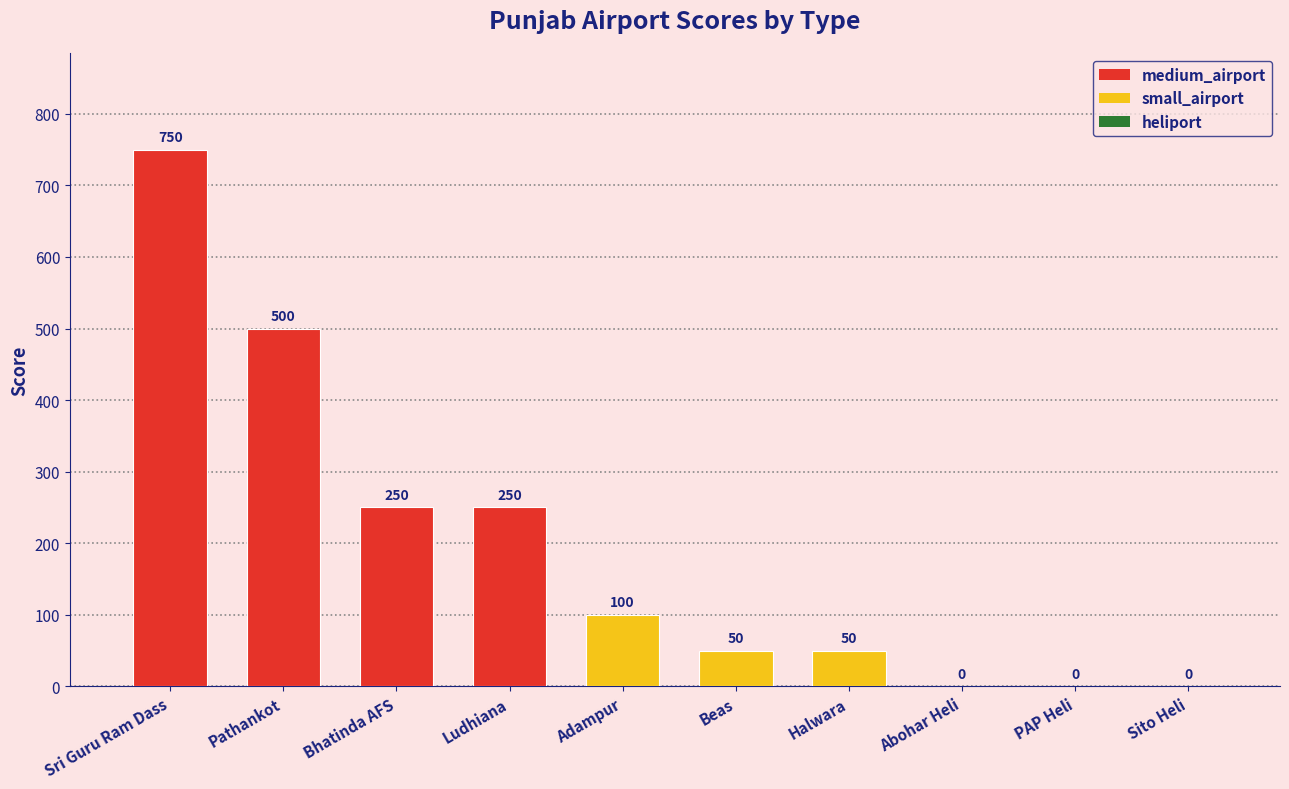

Which category has the highest value across all series?

Sri Guru Ram Dass